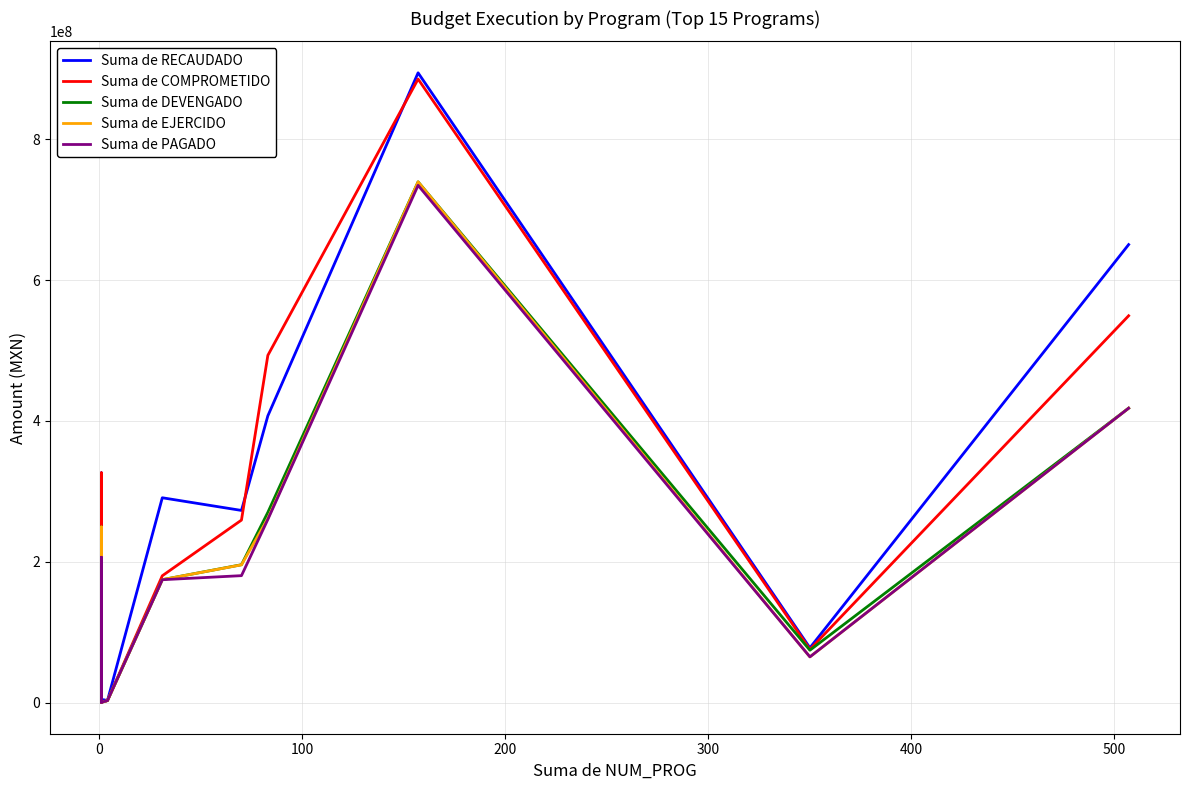

True or false: Suma de EJERCIDO and Suma de PAGADO intersect in this chart.

False